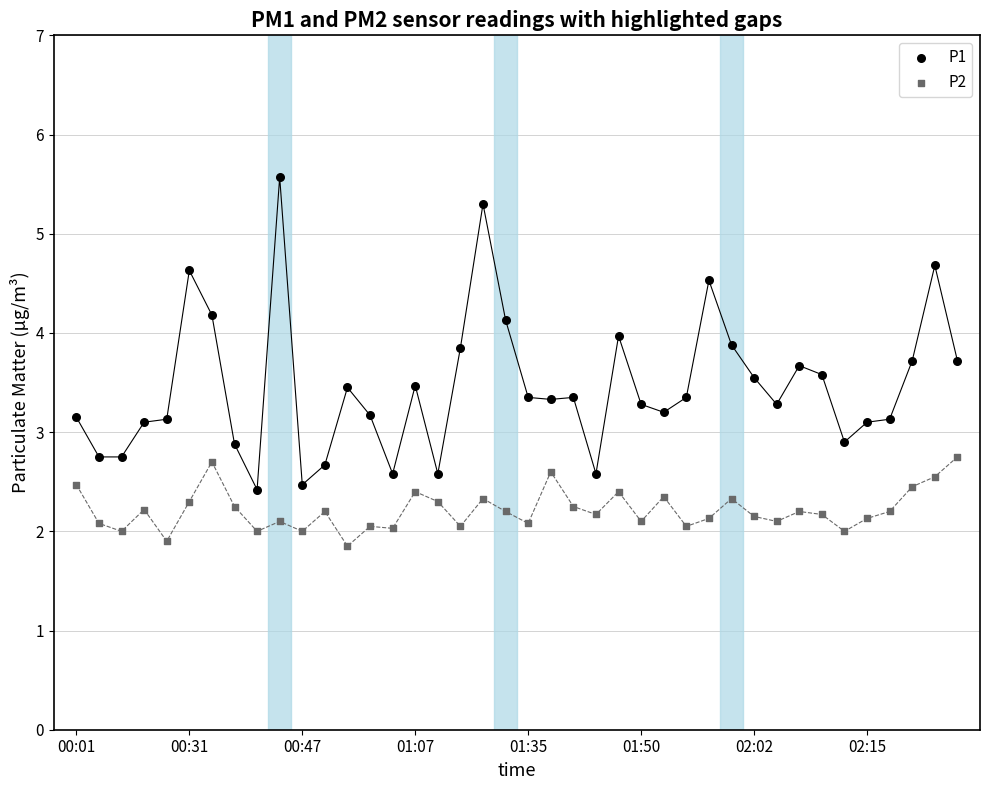

What are all the series names shown in the legend?

P1, P2